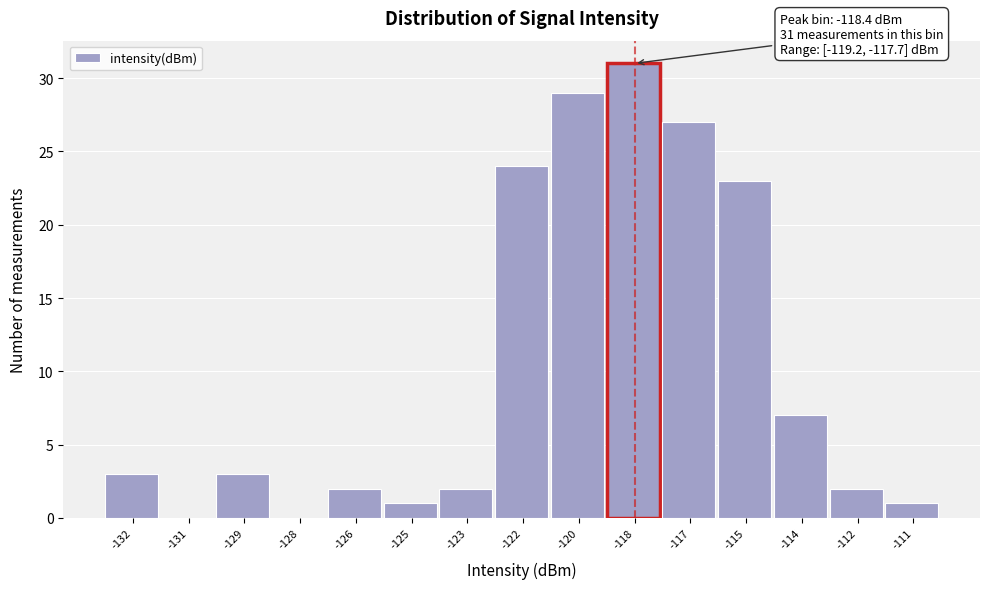

Reading left to right, extract all data points from this chart.

-132=3	-131=0	-129=3	-128=0	-126=2	-125=1	-123=2	-122=24	-120=29	-118=31	-117=27	-115=23	-114=7	-112=2	-111=1